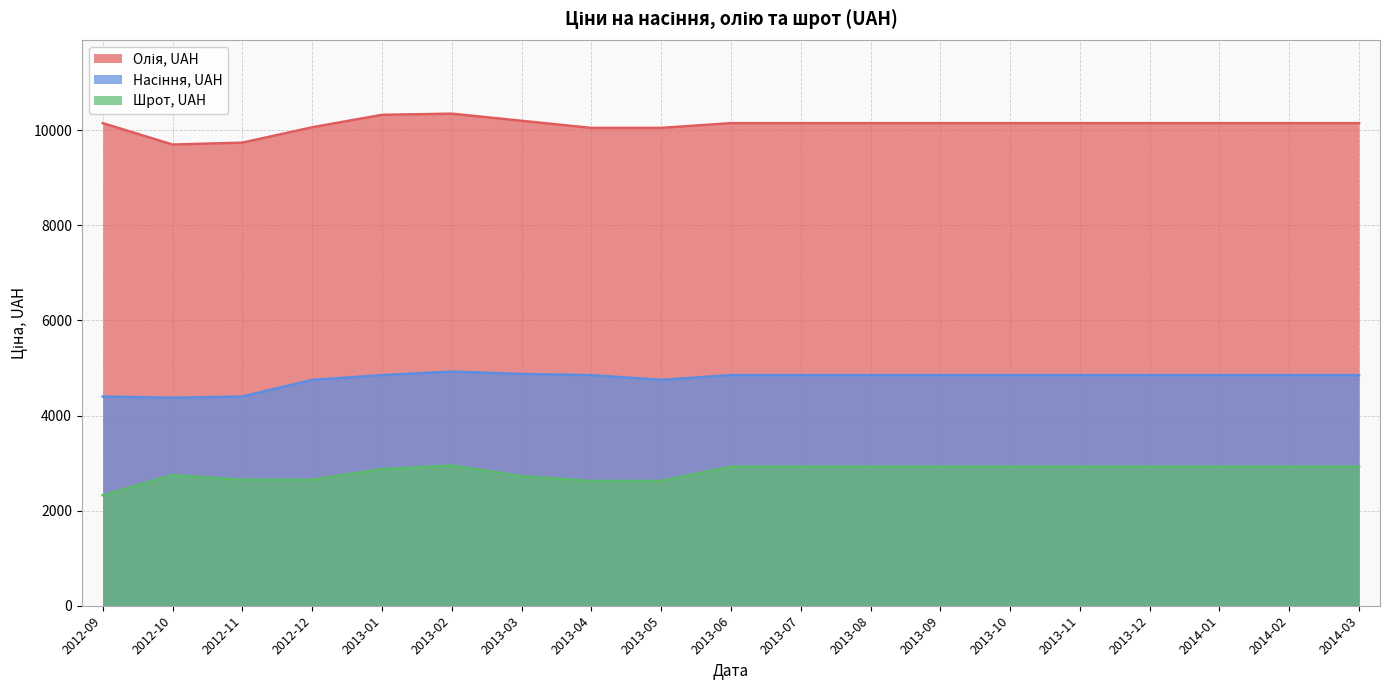

The Насіння, UAH series shows 2425 at 2013-05. True or false?

False